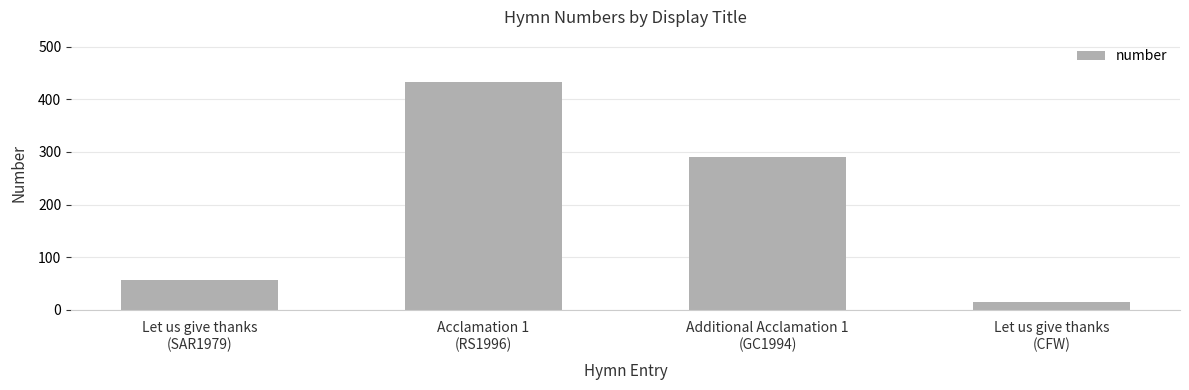

Rank the categories by value from lowest to highest.

Let us give thanks
(CFW), Let us give thanks
(SAR1979), Additional Acclamation 1
(GC1994), Acclamation 1
(RS1996)